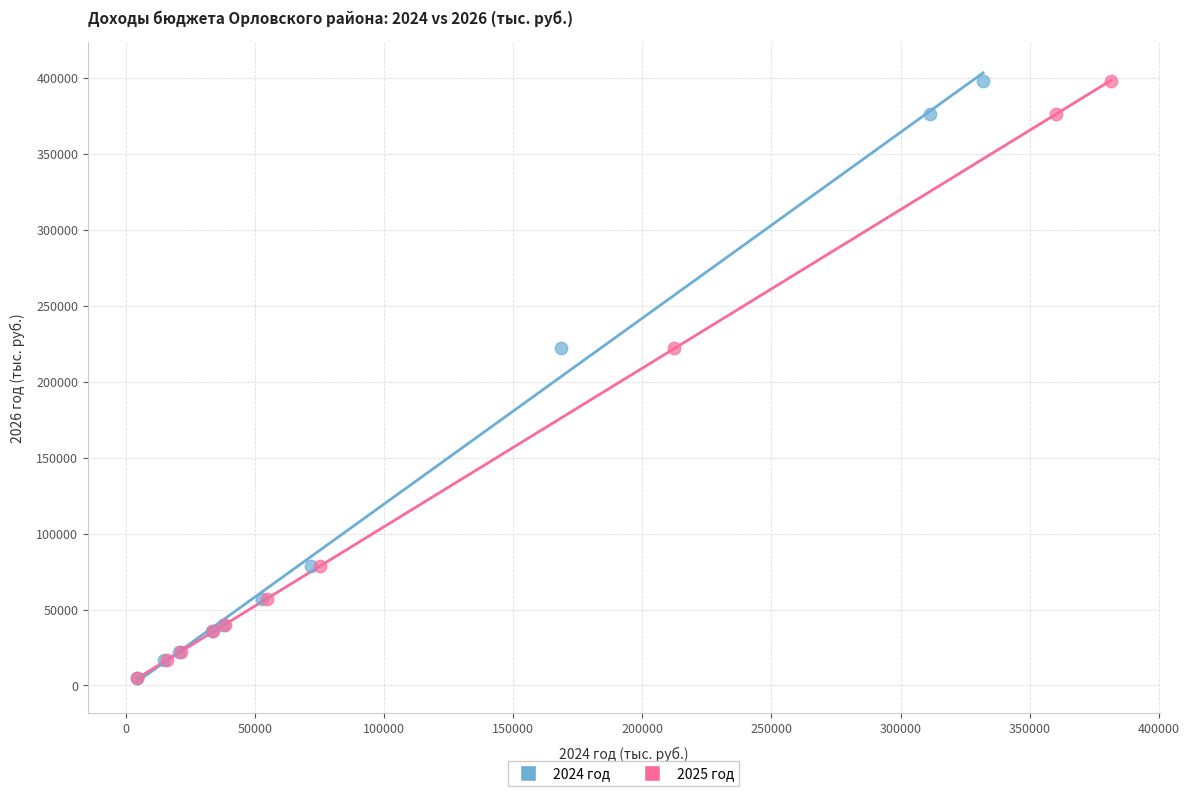

What are all the series names shown in the legend?

2024 год, 2025 год